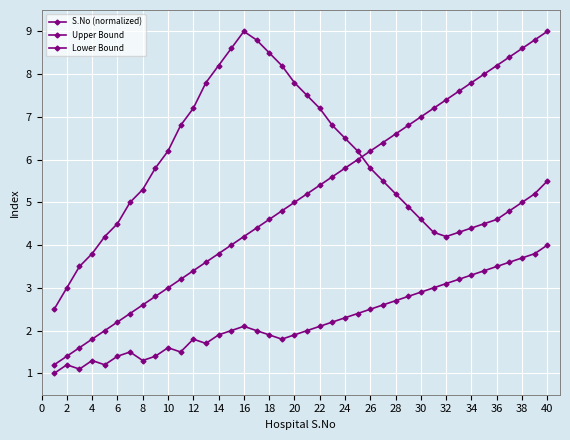

Does the chart display data point markers on the line(s)?

Yes